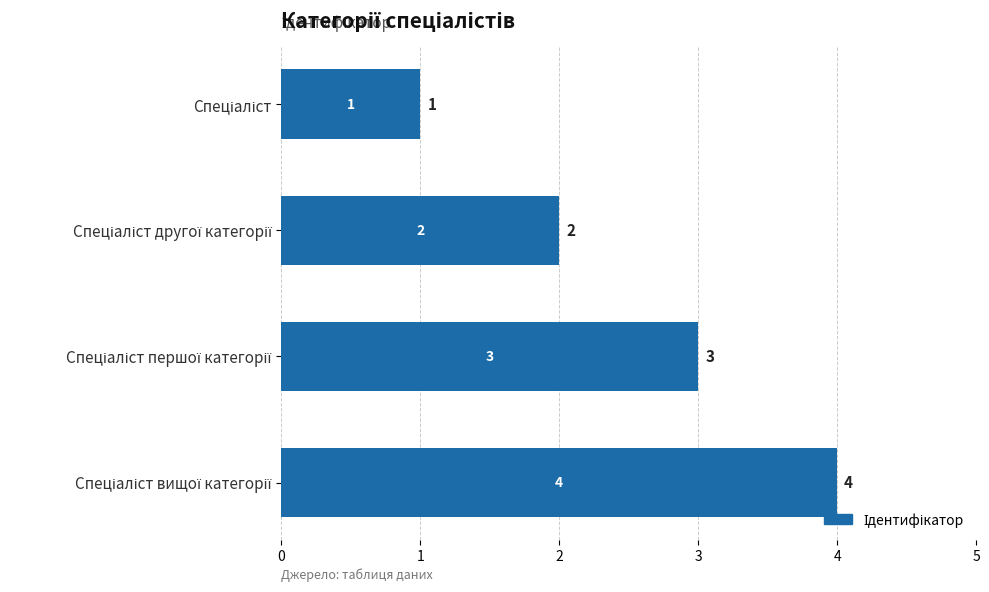

What is the sum of all values?

10